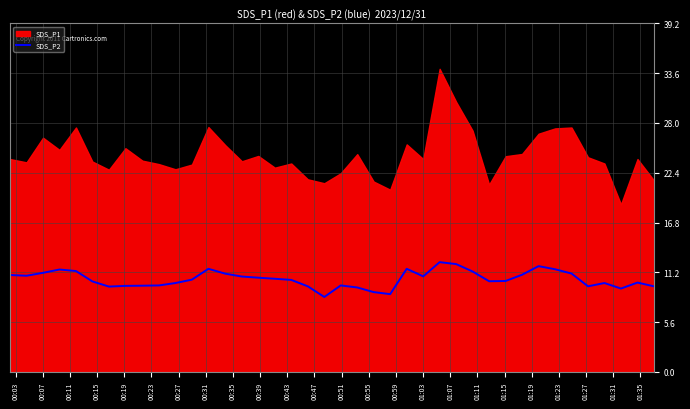

What is the minimum value for SDS_P2?

8.4